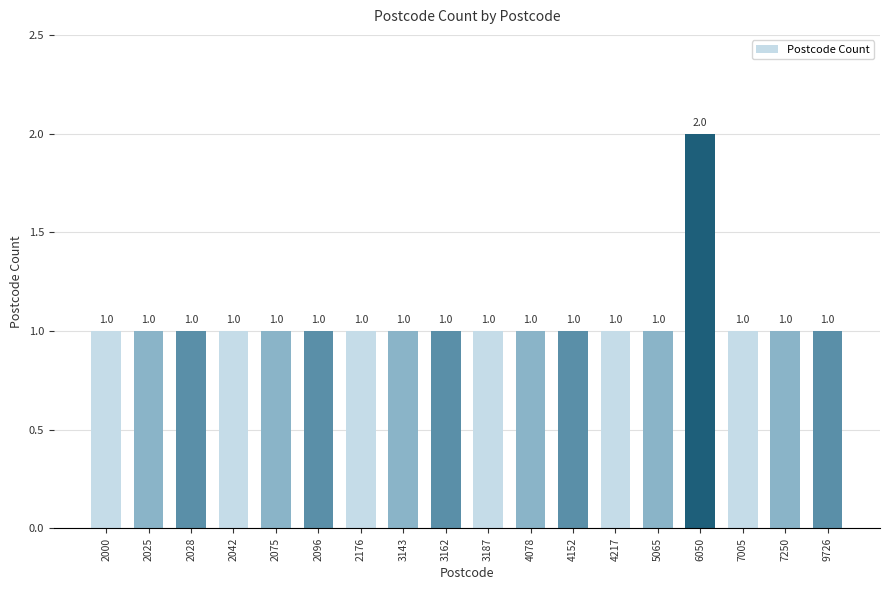

Reading right to left, what are all the values shown in this chart?

1	1	1	2	1	1	1	1	1	1	1	1	1	1	1	1	1	1